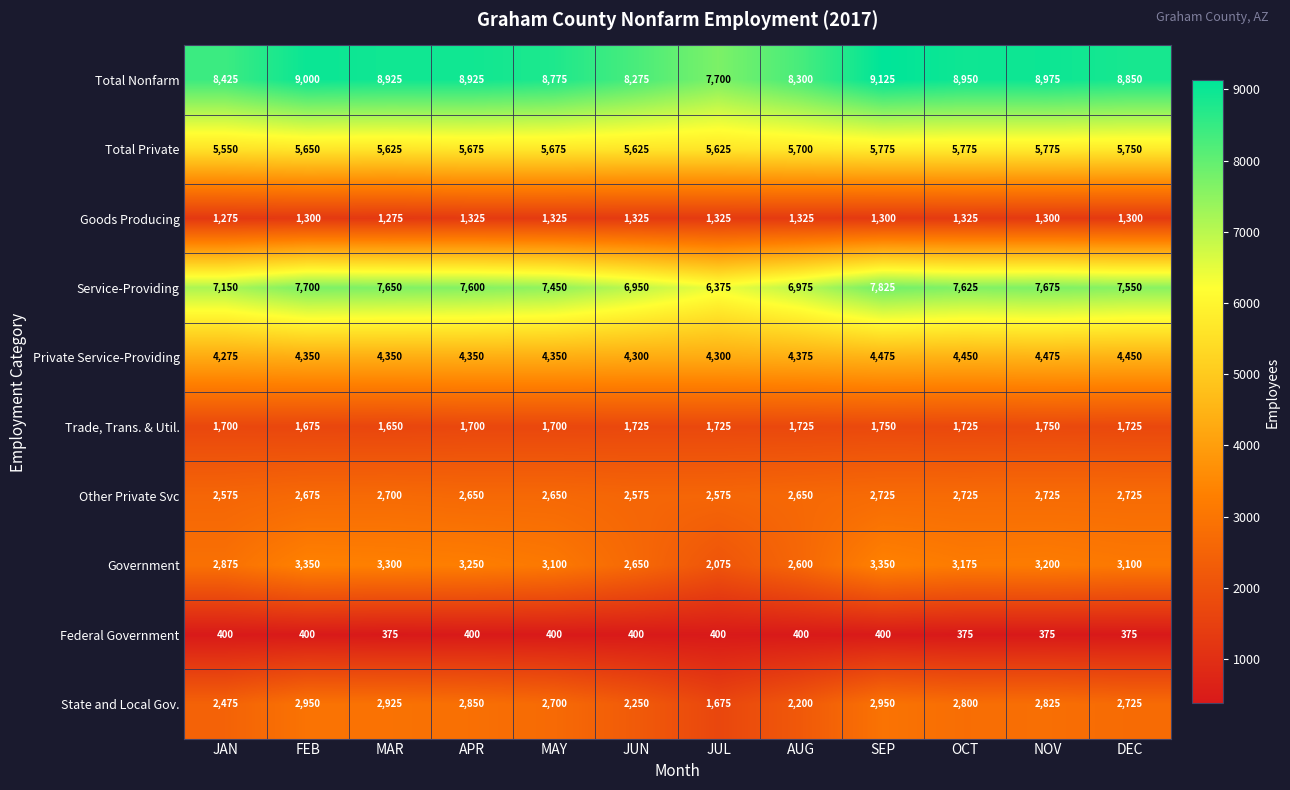

What is the difference between the maximum and second lowest values in the Goods Producing series?

50